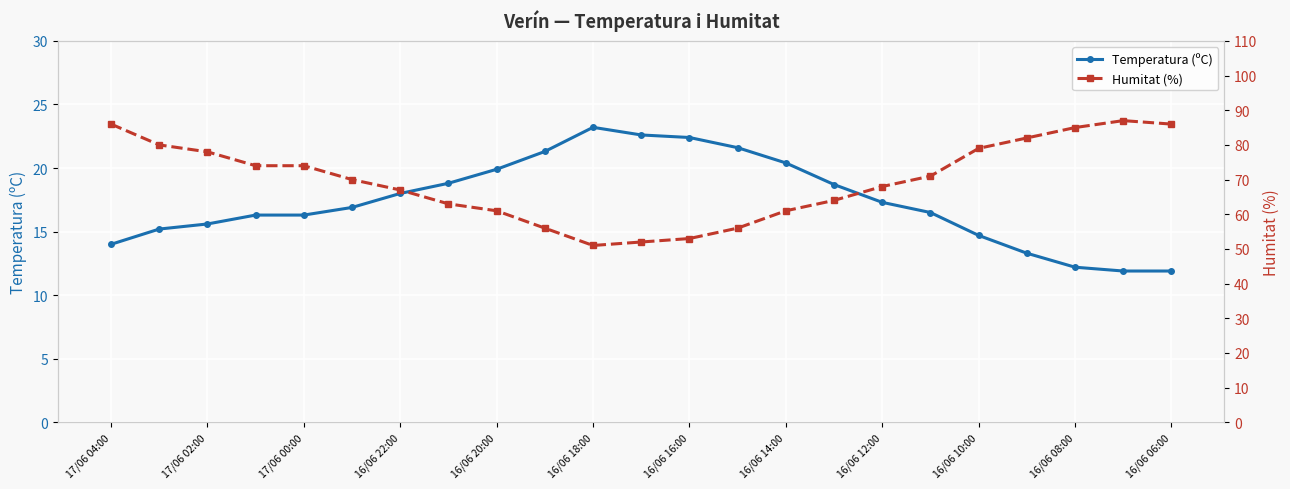

What is the maximum value for Temperatura (ºC)?

23.2